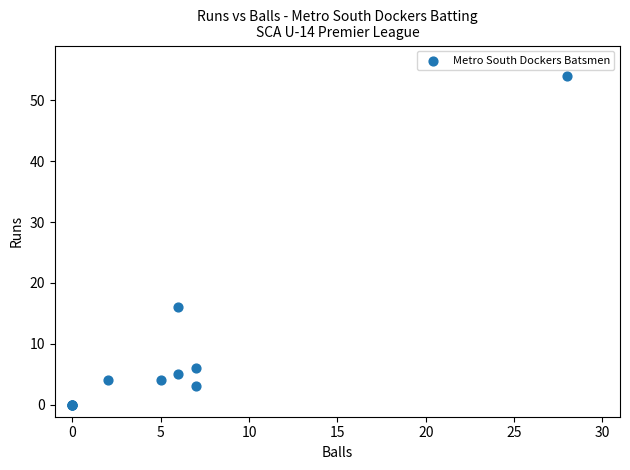

What Y value in the scatter plot is closest to 27?

16